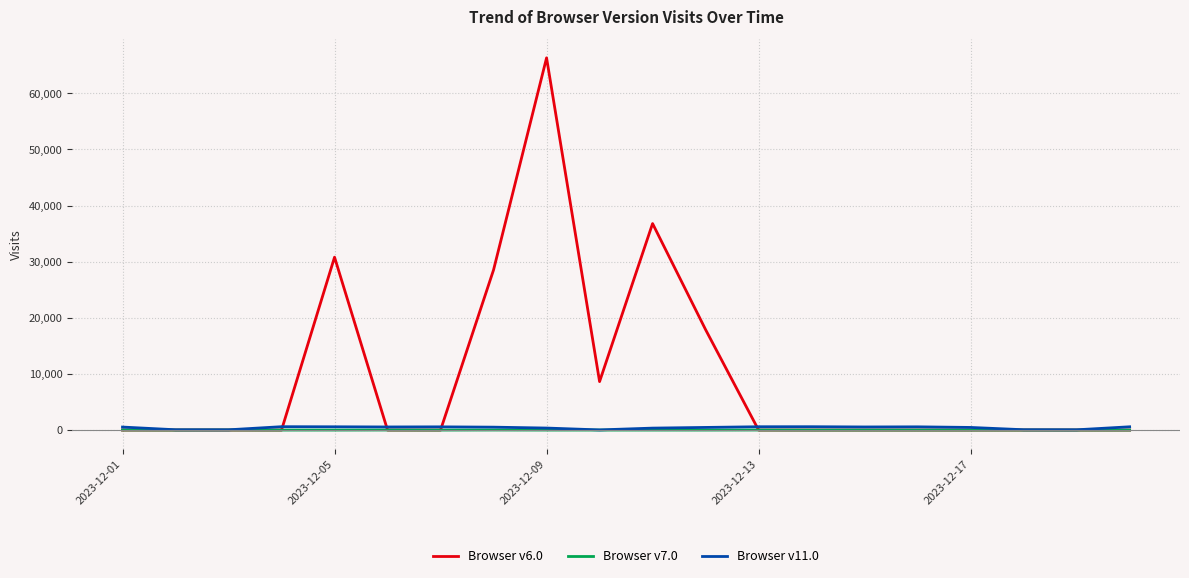

Count the number of data series in this chart.

3